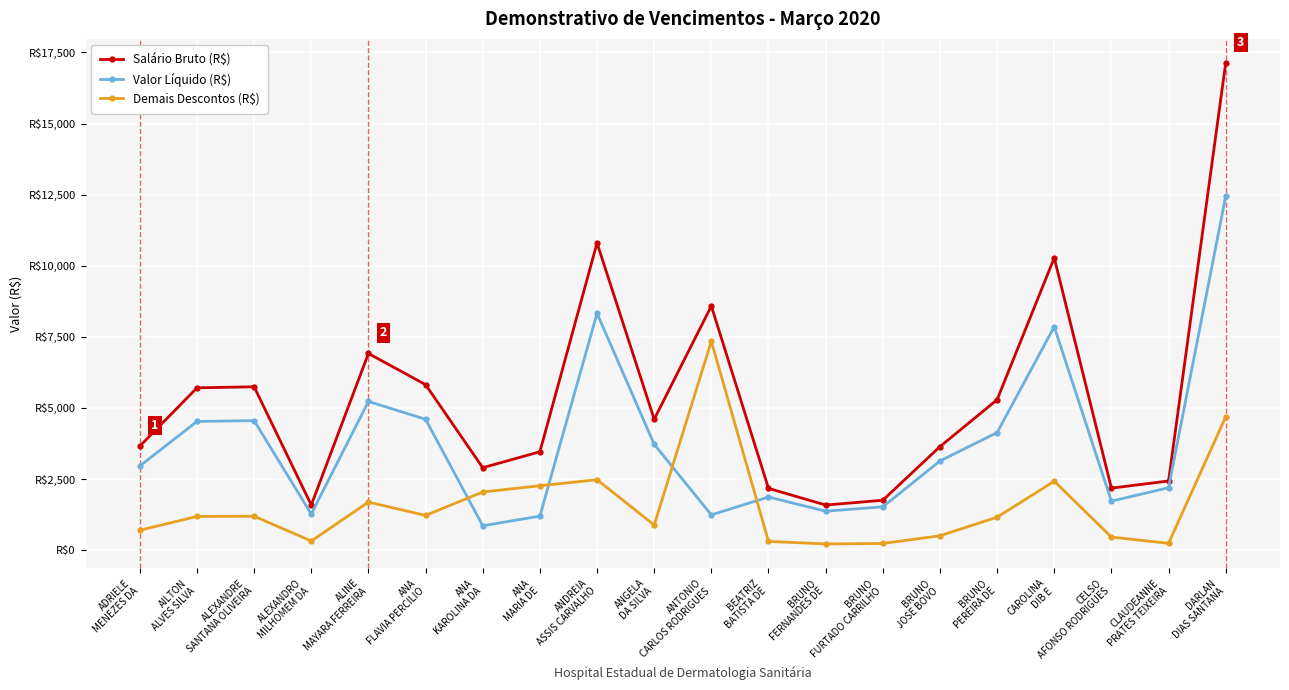

At which category is the sum across all series the highest?

DARLAN
DIAS SANTANA